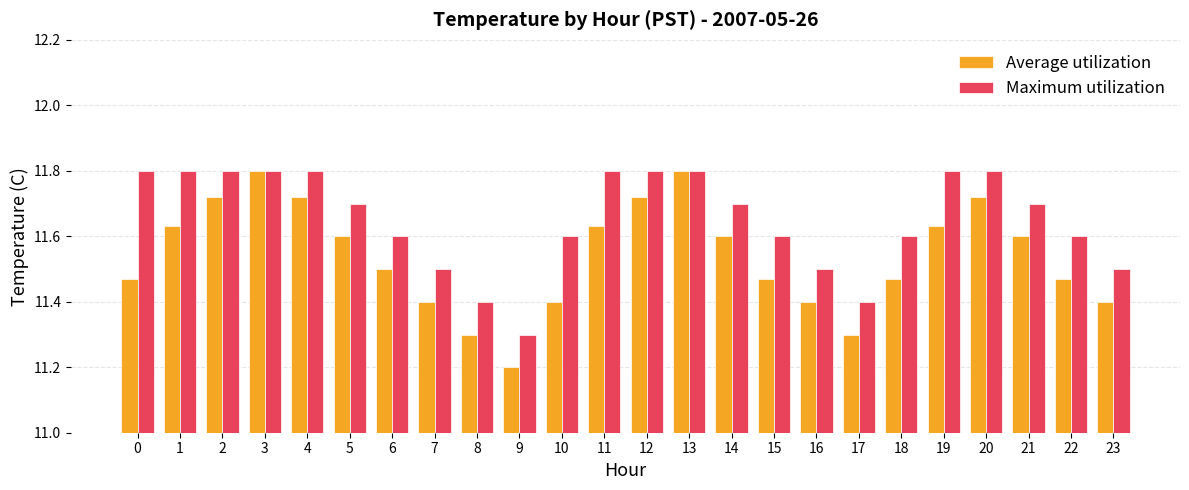

List the series in order of their overall mean, lowest first.

Average utilization, Maximum utilization